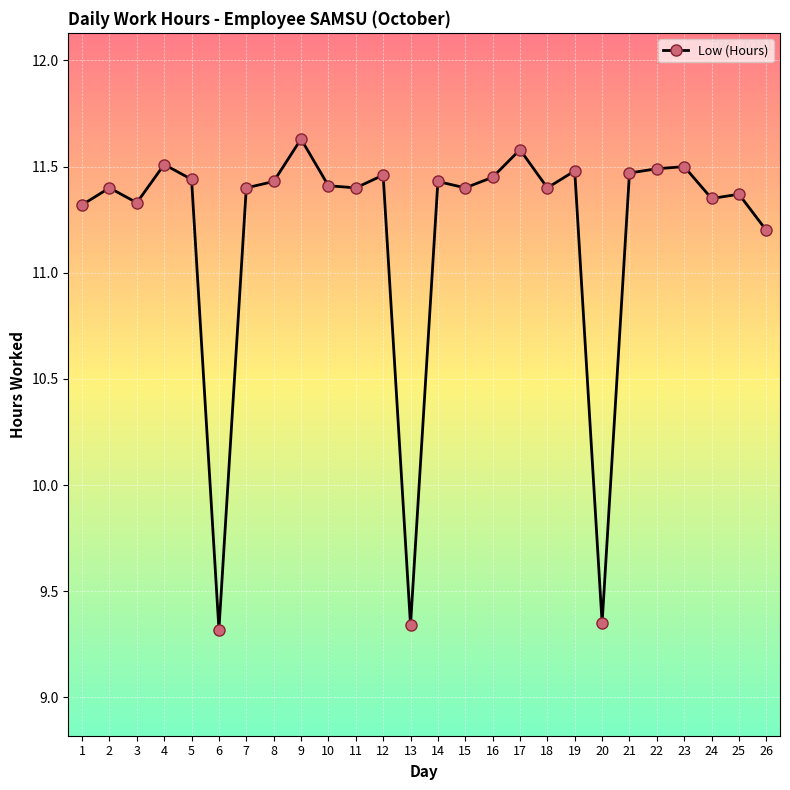

What is the greatest value displayed?

11.6